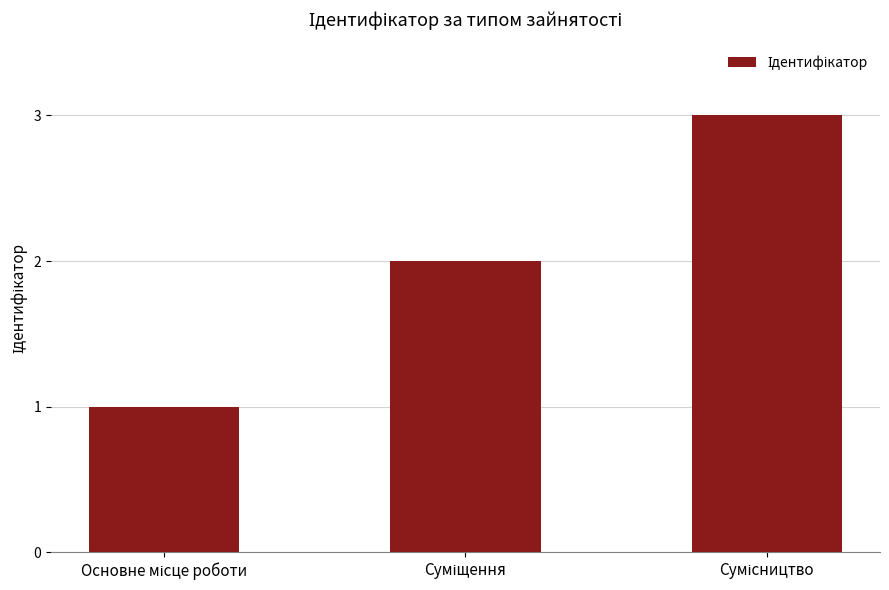

What is the maximum value shown in the chart?

3